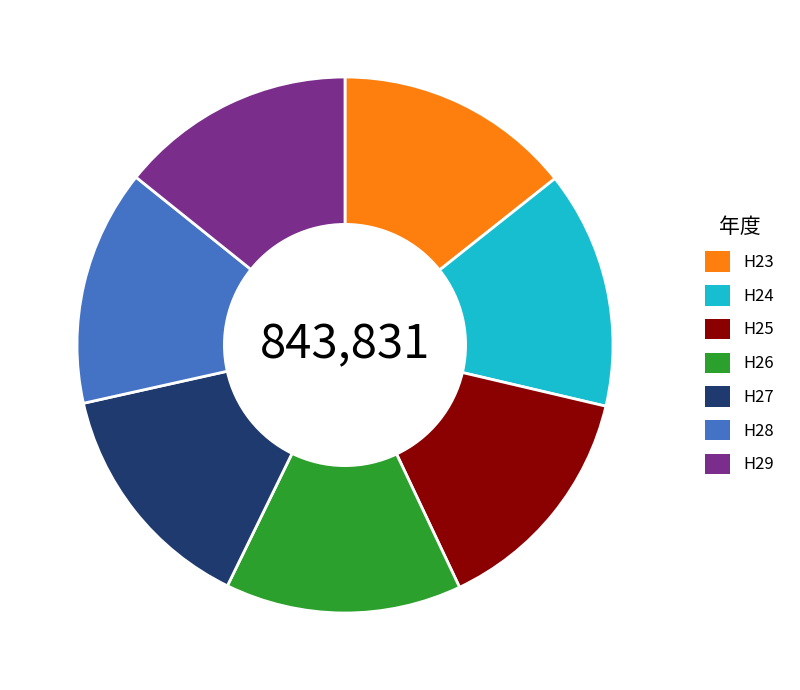

Is H25 the majority of the pie?

No